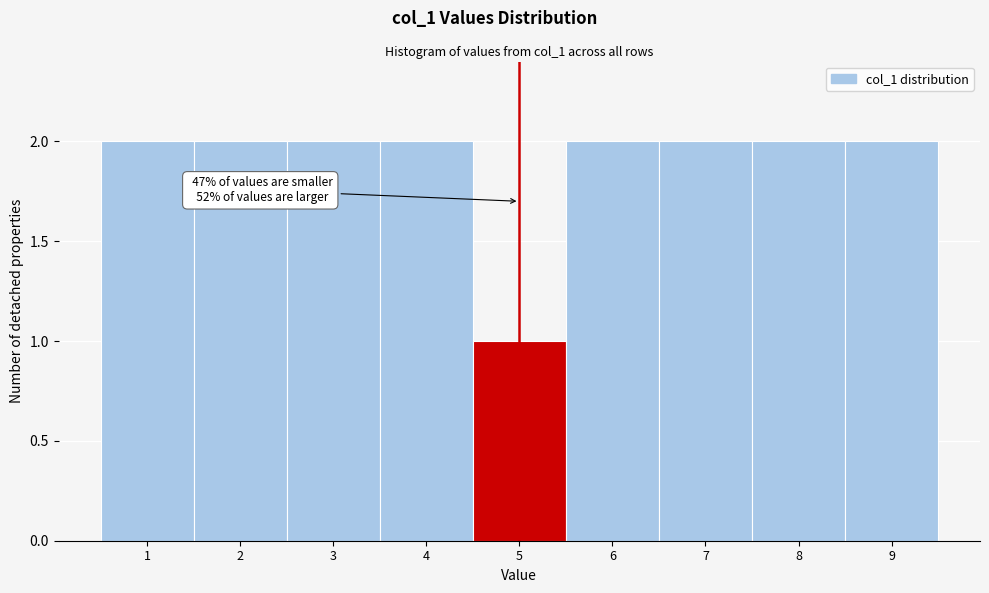

Reading right to left, list all the values displayed in this chart.

2	2	2	2	1	2	2	2	2